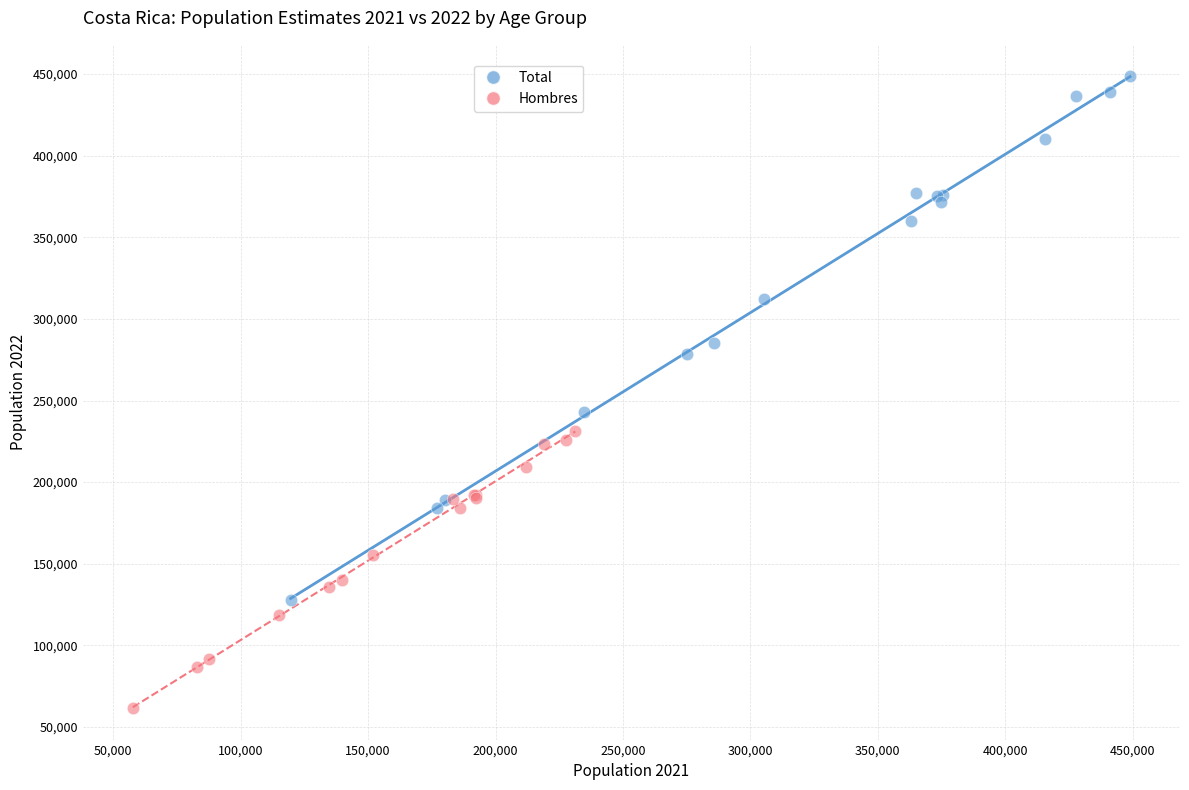

Which series contains the lowest Y value?

Hombres